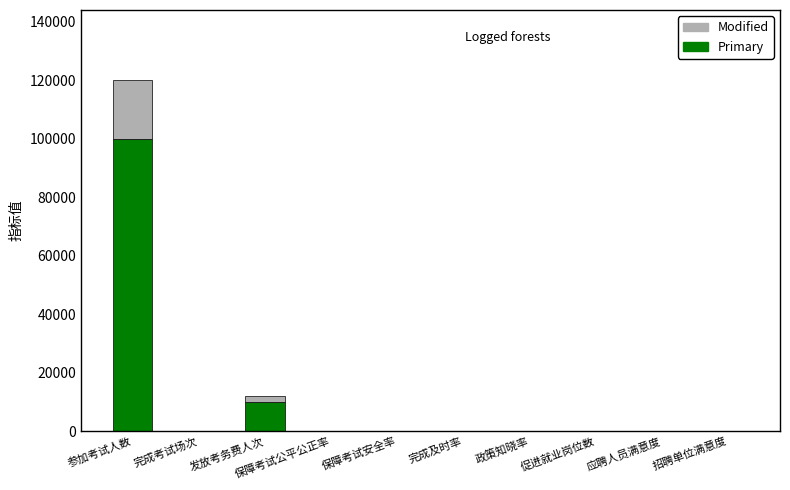

How many data points does each series have?

10